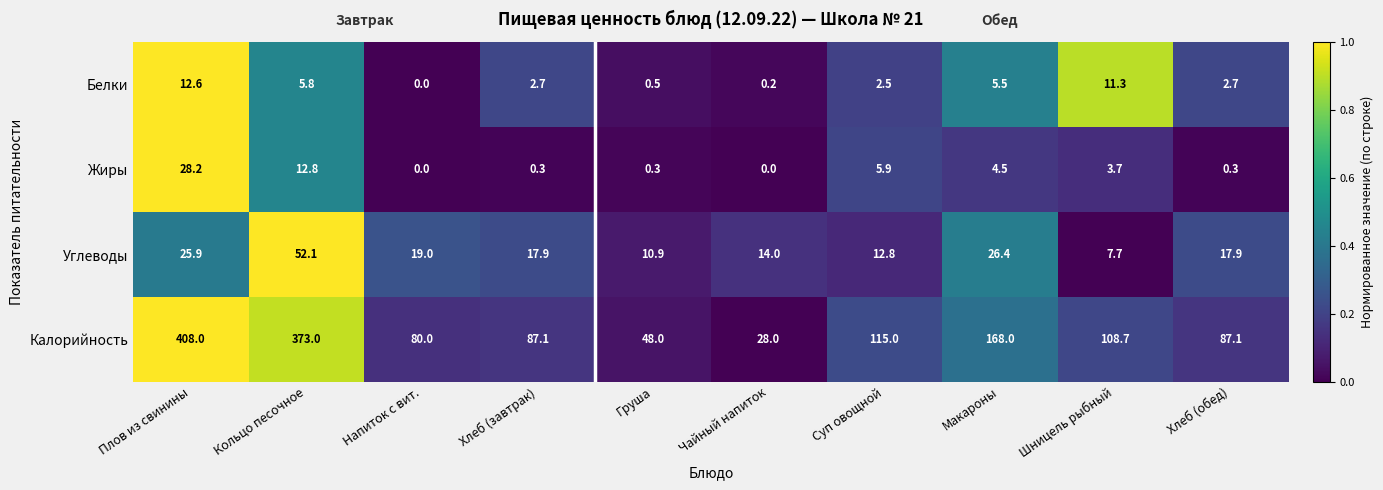

What is the average value of the Белки series?

4.4